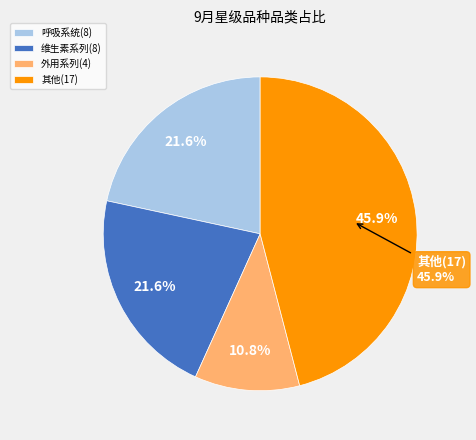

What percentage is NOT represented by 外用系列?

89.2%